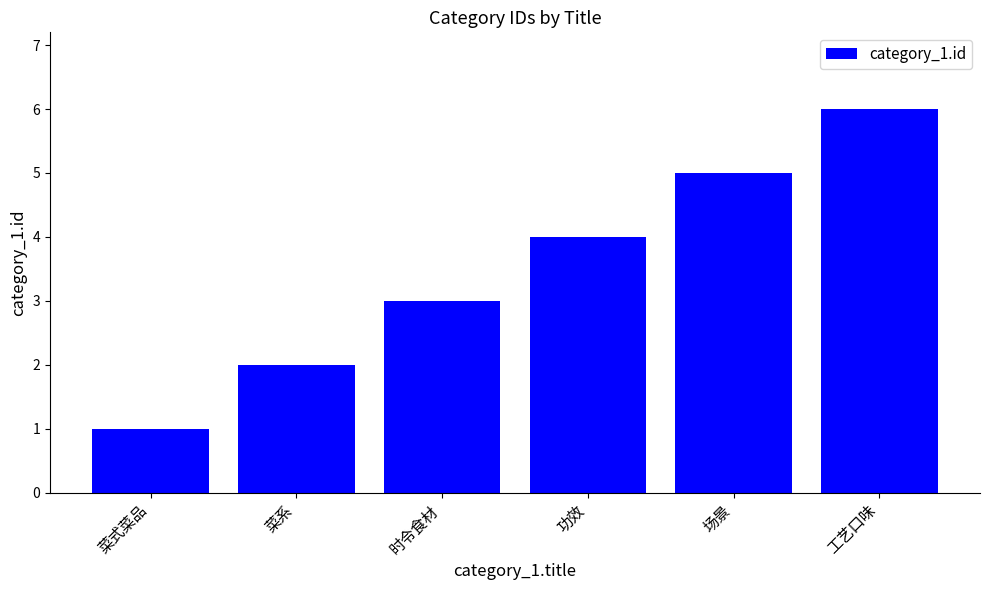

What is the ratio of the value at 菜系 to the value at 时令食材?

0.7